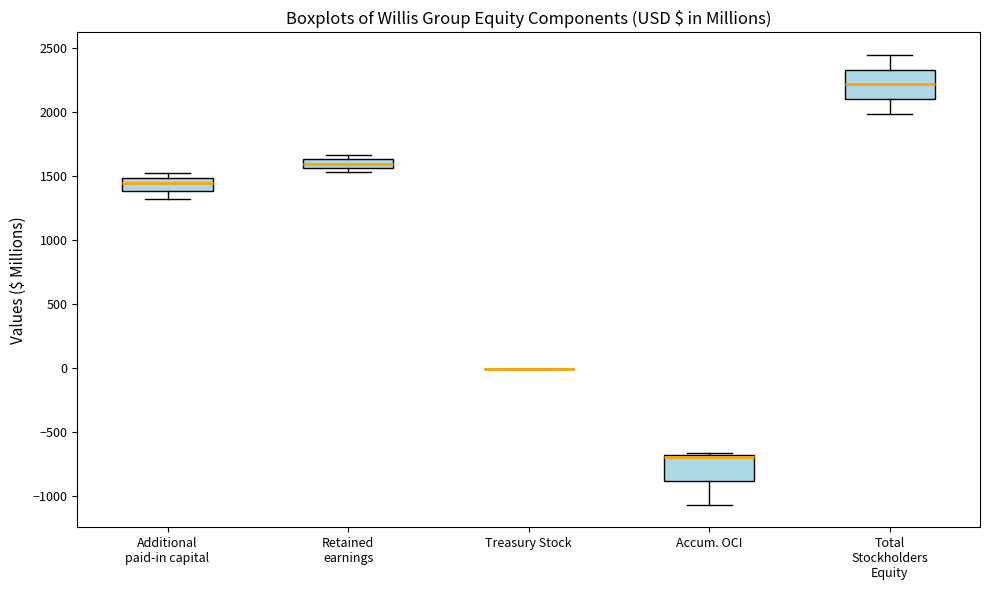

Where does the median line of the box for Total Stockholders Equity sit on the y-axis? The values are not printed on the chart, so give them approximately, as read against the axis.

2200